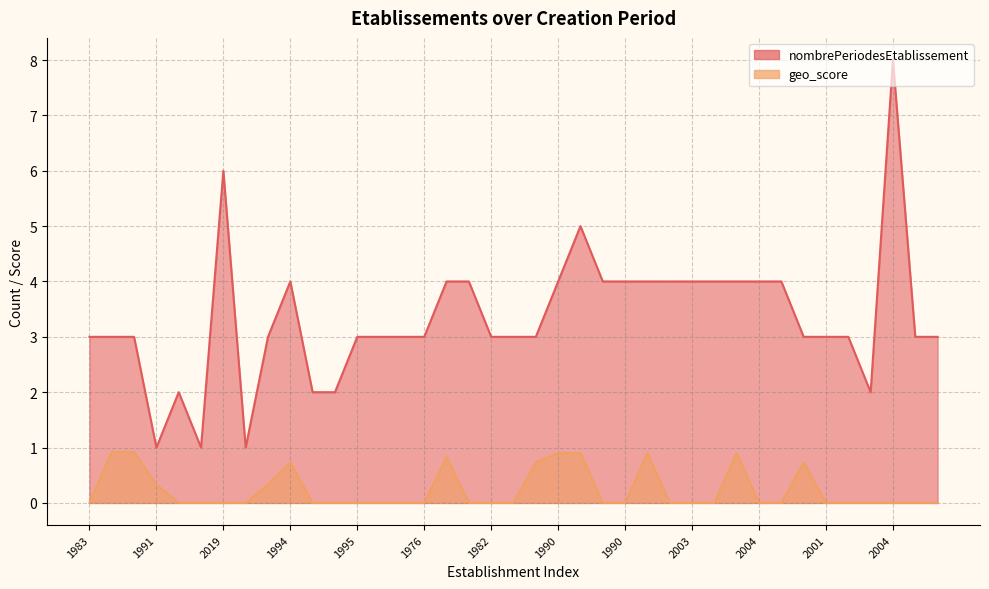

Which series has the largest range (max minus min)?

nombrePeriodesEtablissement